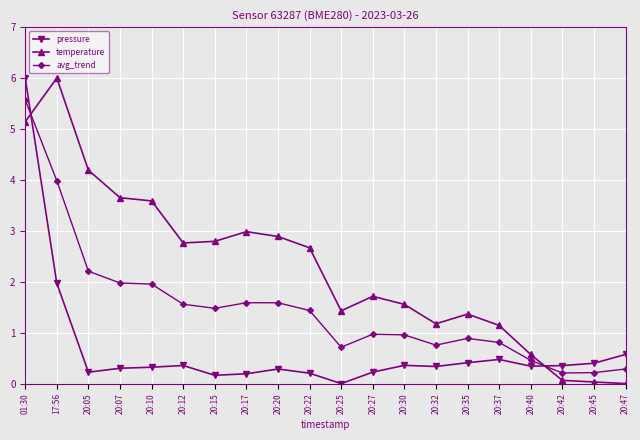

What is the total value across all series at 20:25?

2.1